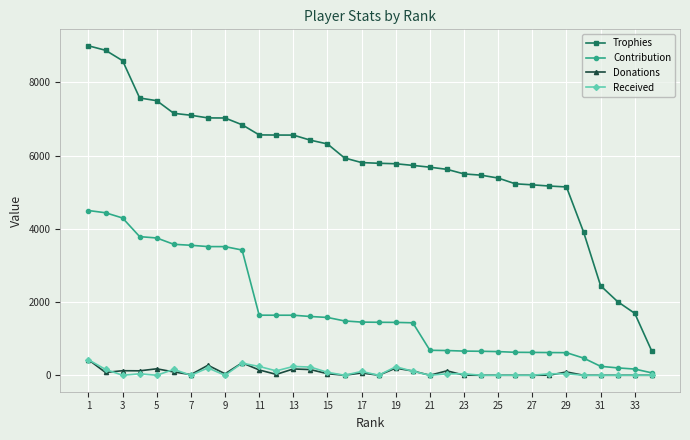

What is the average value of the Trophies series?

5803